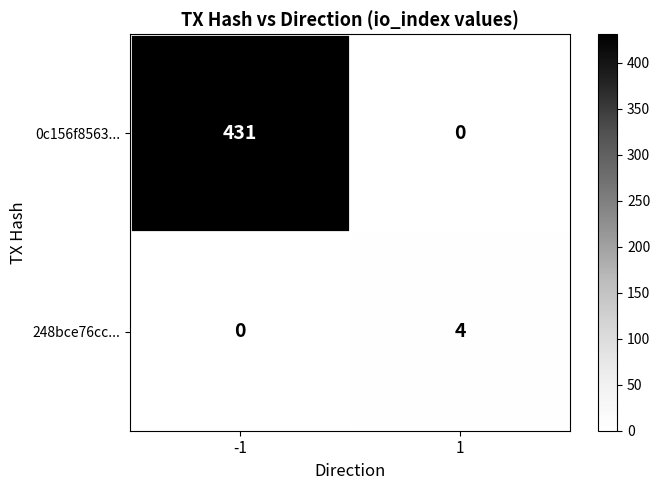

Reading left to right, extract all data points from this chart.

0c156f8563...: -1=431	1=0
248bce76cc...: -1=0	1=4